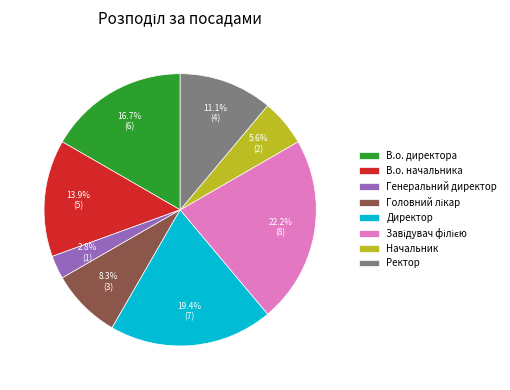

What percentage is NOT represented by Директор?

80.6%